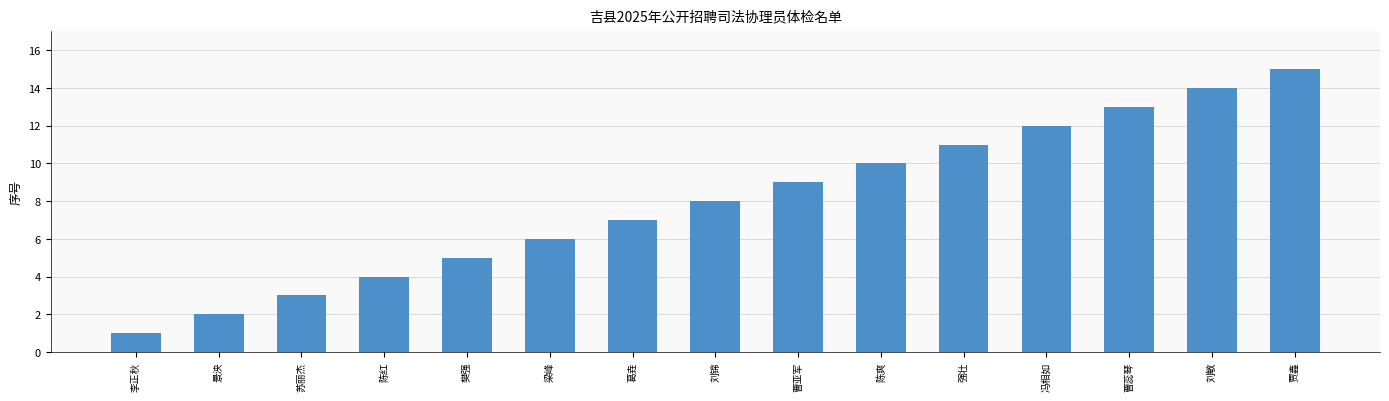

What is the label of the 8th bar from the left?

刘锦